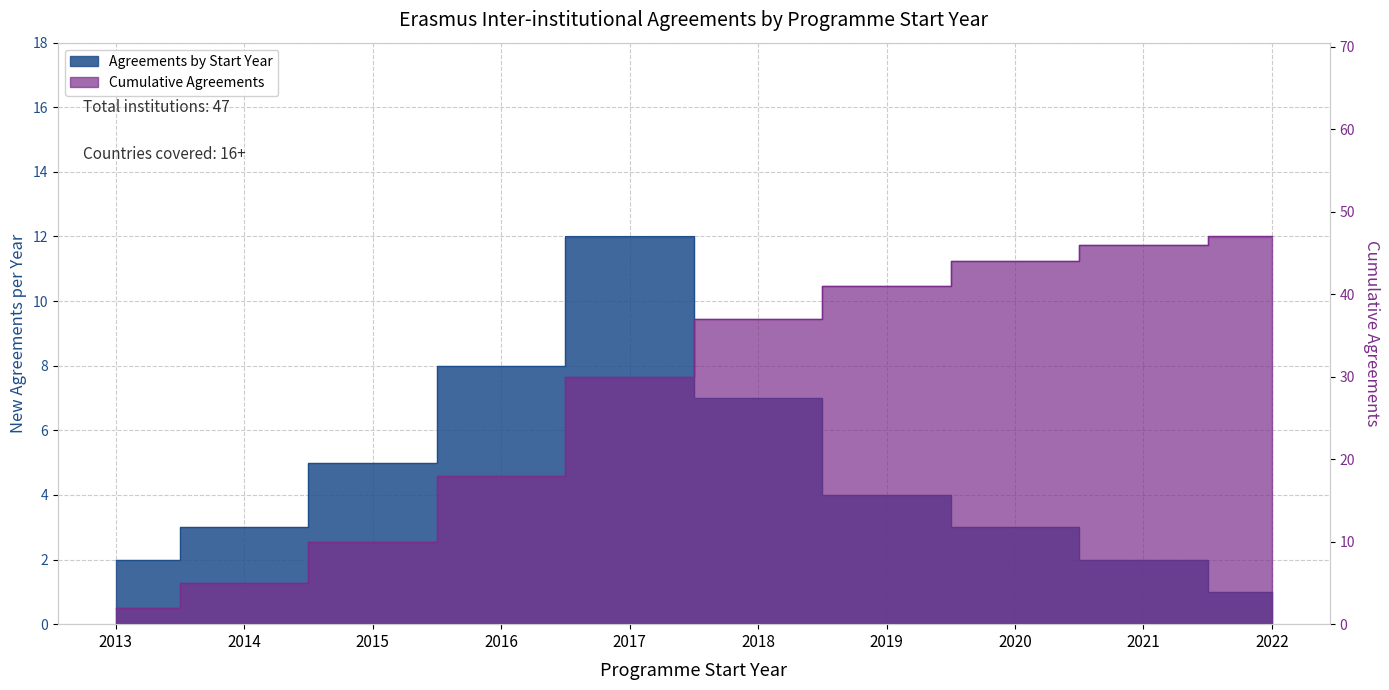

Which has a higher value, 2020 or 2021?

2020